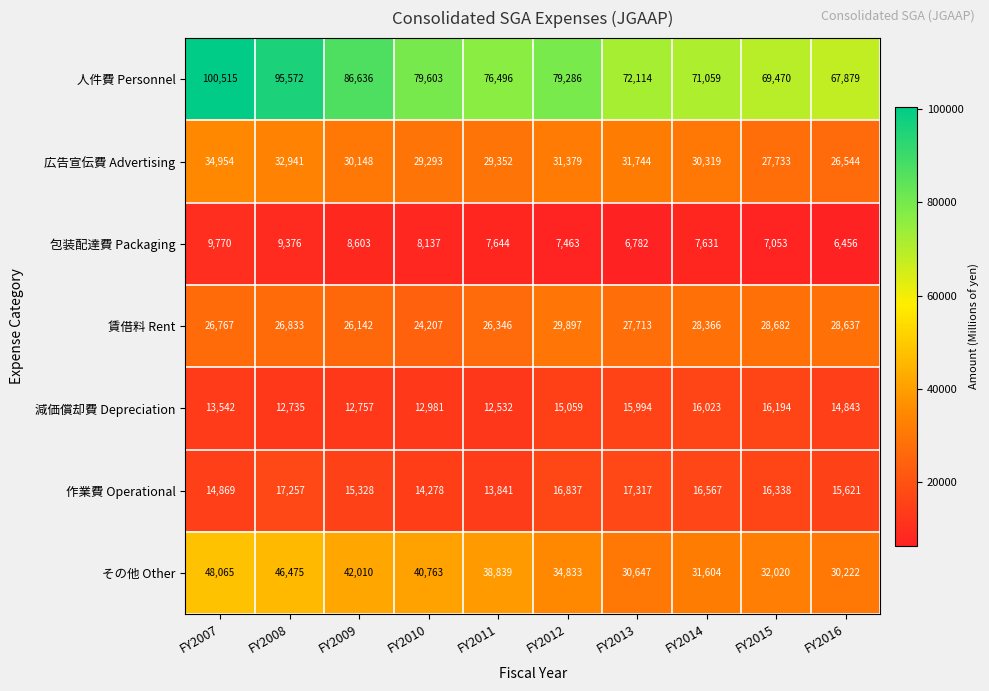

Which series changed the most between FY2007 and FY2016?

人件費 Personnel